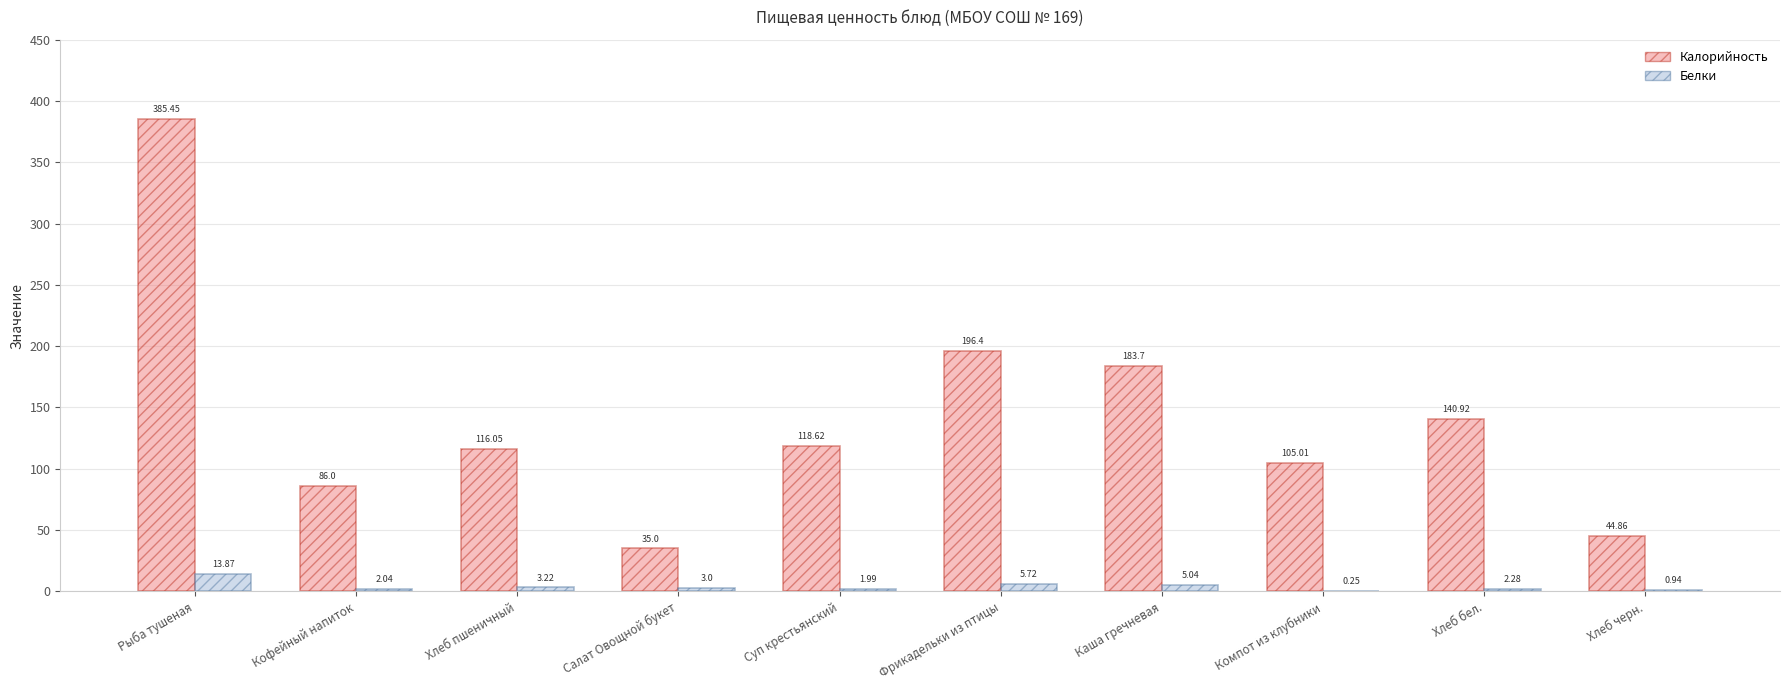

What is the sum of the Калорийность values at Хлеб черн. and Салат Овощной букет?

79.9